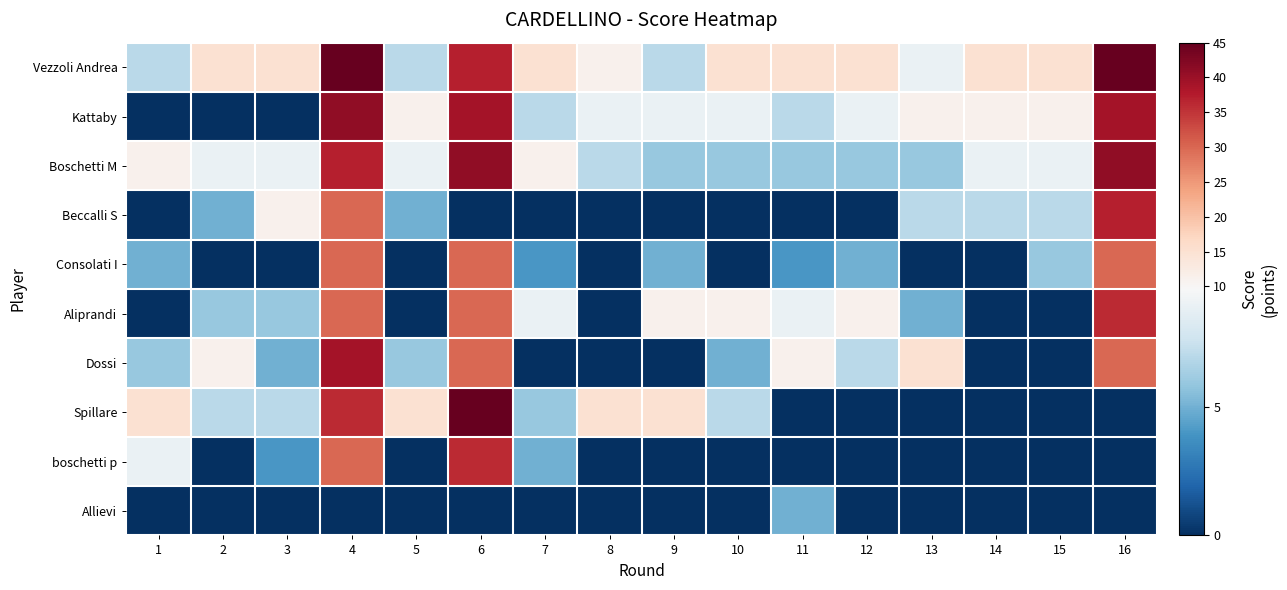

Reading left to right, what are all the values shown in this chart?

Vezzoli Andrea: 1=7	2=15	3=15	4=45	5=7	6=37	7=15	8=11	9=7	10=15	11=15	12=15	13=9	14=15	15=15	16=45
Kattaby: 1=0	2=0	3=0	4=41	5=11	6=39	7=7	8=9	9=9	10=9	11=7	12=9	13=11	14=11	15=11	16=39
Boschetti M: 1=11	2=9	3=9	4=37	5=9	6=41	7=11	8=7	9=6	10=6	11=6	12=6	13=6	14=9	15=9	16=41
Beccalli S: 1=0	2=5	3=11	4=30	5=5	6=0	7=0	8=0	9=0	10=0	11=0	12=0	13=7	14=7	15=7	16=37
Consolati I: 1=5	2=0	3=0	4=30	5=0	6=30	7=4	8=0	9=5	10=0	11=4	12=5	13=0	14=0	15=6	16=30
Aliprandi: 1=0	2=6	3=6	4=30	5=0	6=30	7=9	8=0	9=11	10=11	11=9	12=11	13=5	14=0	15=0	16=36
Dossi: 1=6	2=11	3=5	4=39	5=6	6=30	7=0	8=0	9=0	10=5	11=11	12=7	13=15	14=0	15=0	16=30
Spillare: 1=15	2=7	3=7	4=36	5=15	6=45	7=6	8=15	9=15	10=7	11=0	12=0	13=0	14=0	15=0	16=0
boschetti p: 1=9	2=0	3=4	4=30	5=0	6=36	7=5	8=0	9=0	10=0	11=0	12=0	13=0	14=0	15=0	16=0
Allievi: 1=0	2=0	3=0	4=0	5=0	6=0	7=0	8=0	9=0	10=0	11=5	12=0	13=0	14=0	15=0	16=0